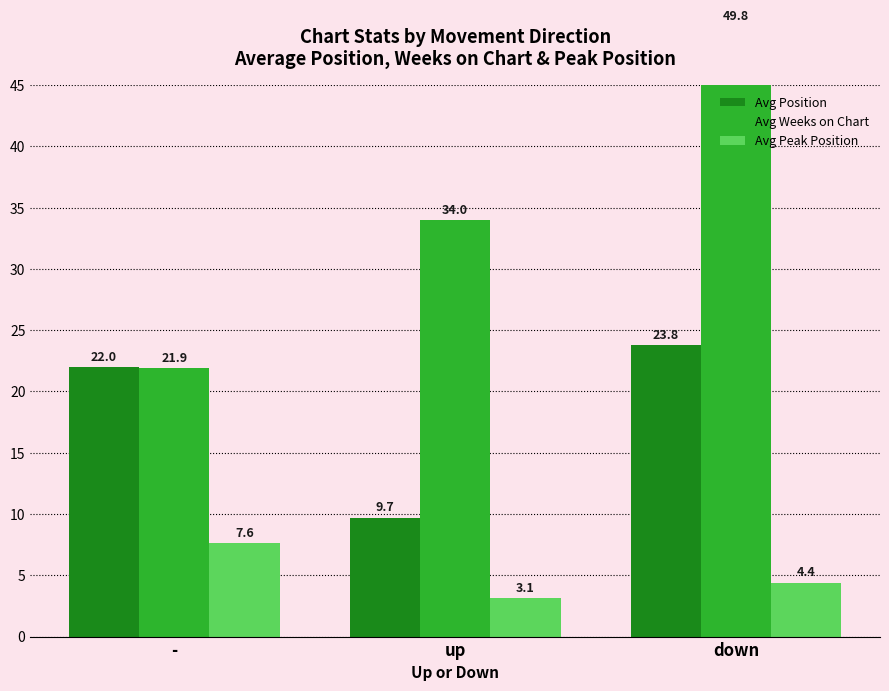

The value of Avg Peak Position at up is 0.9. True or false?

False